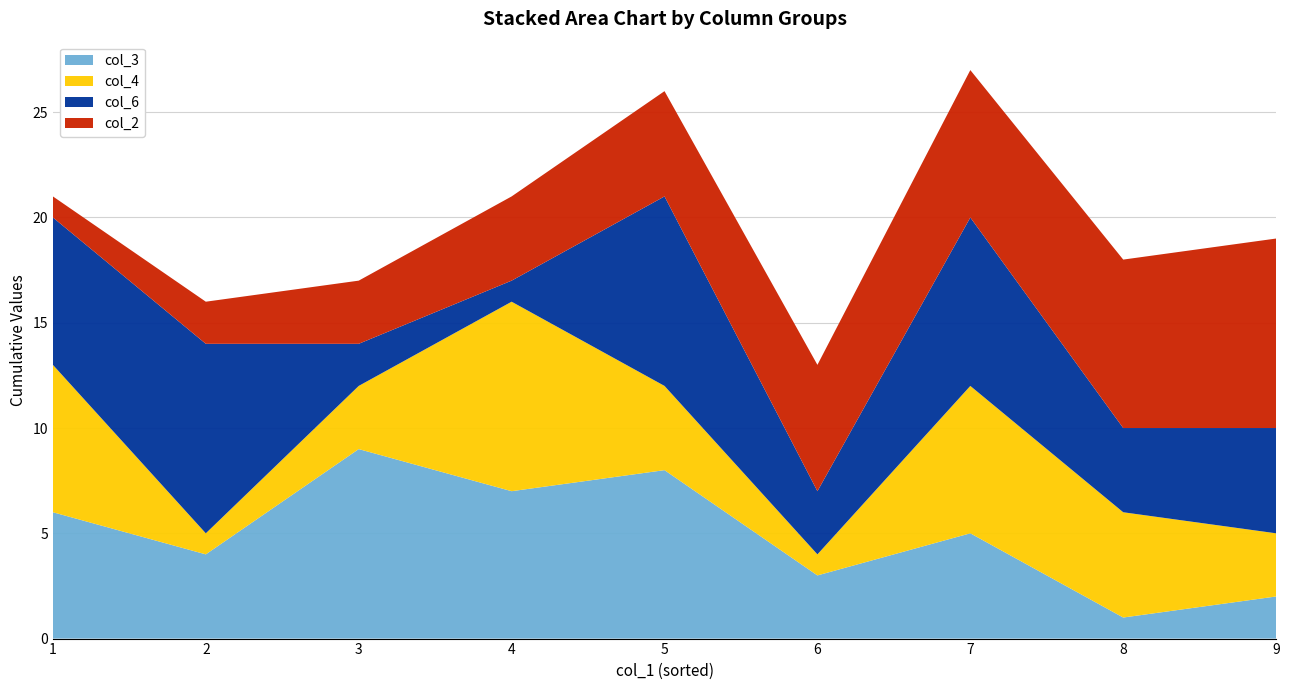

The value of col_3 at 3 is 9. True or false?

True